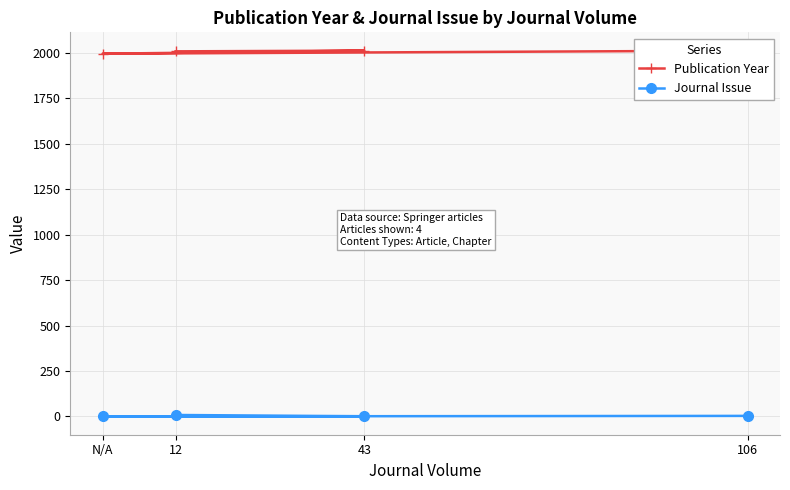

How many series are shown in this chart?

2